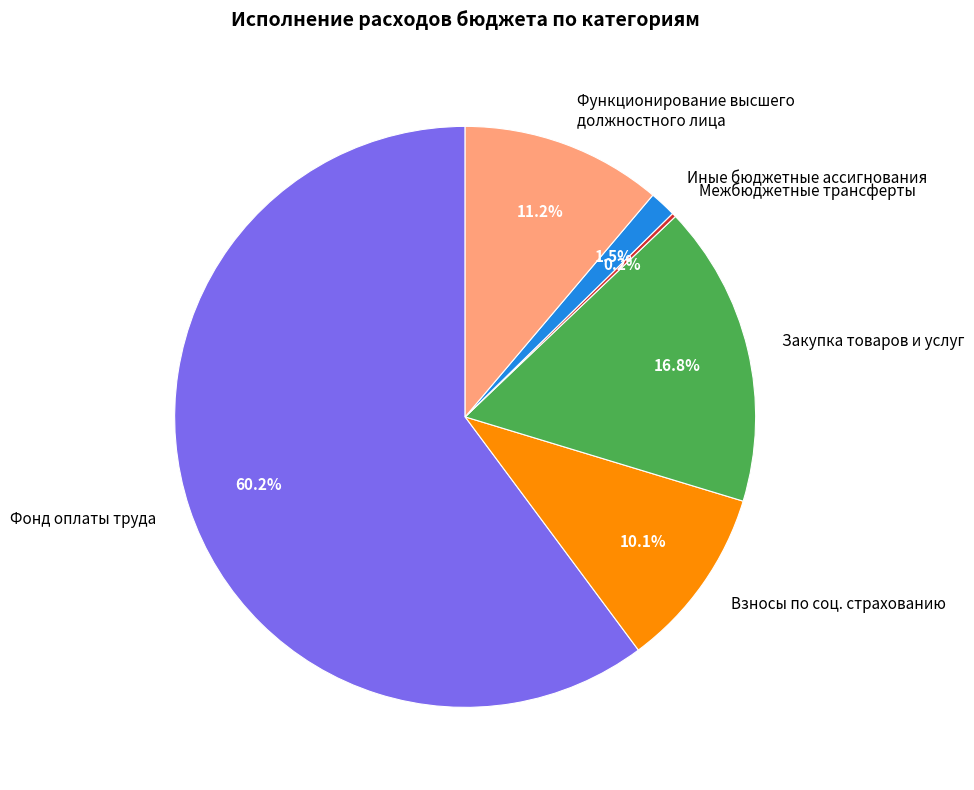

Between Взносы по соц. страхованию and Фонд оплаты труда, which is larger?

Фонд оплаты труда